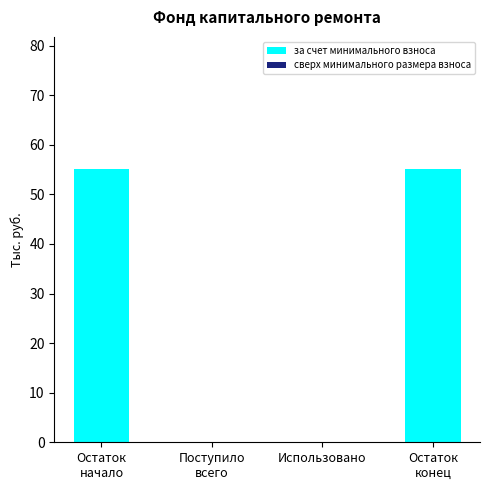

True or false: the data shows 0.0 at Использовано.

True